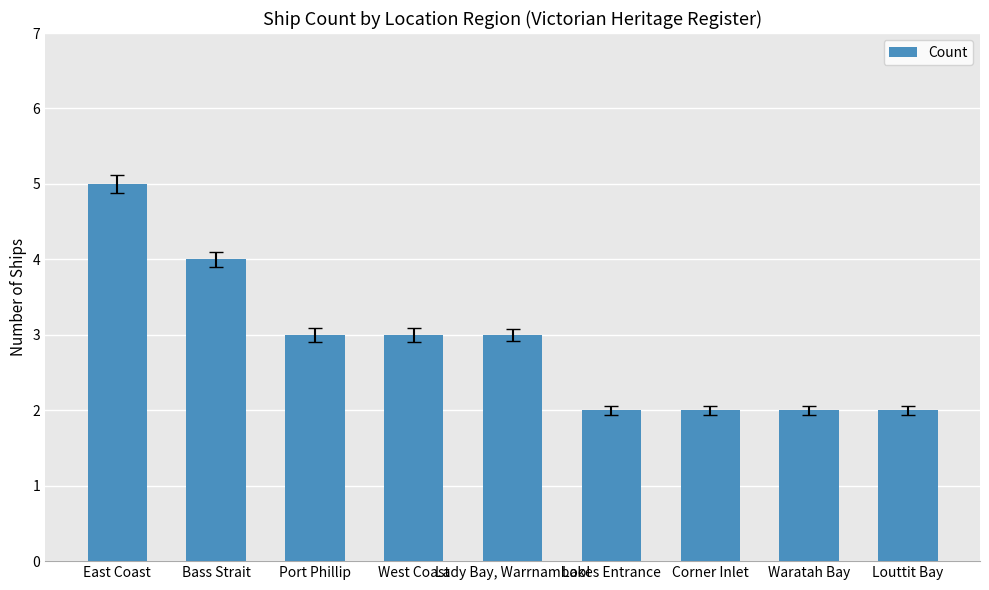

How many data points does each series have?

9